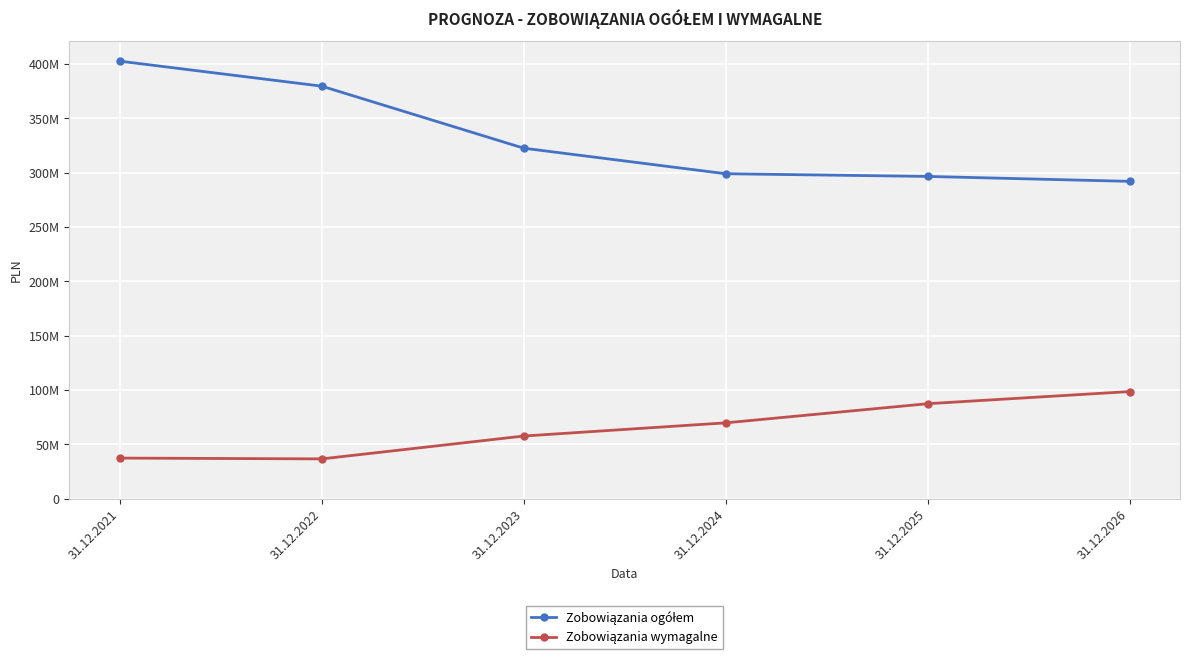

What is the minimum value for Zobowiązania ogółem?

292096987.8